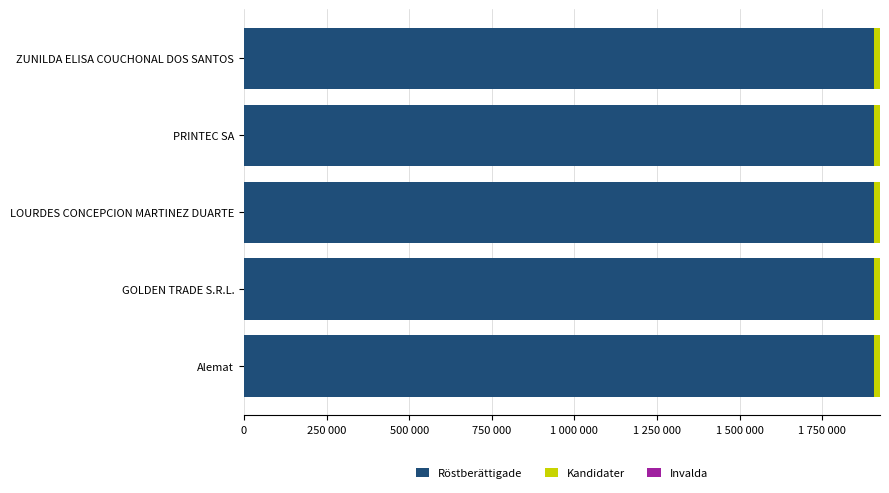

How many values in the Röstberättigade series exceed 1906201?

2